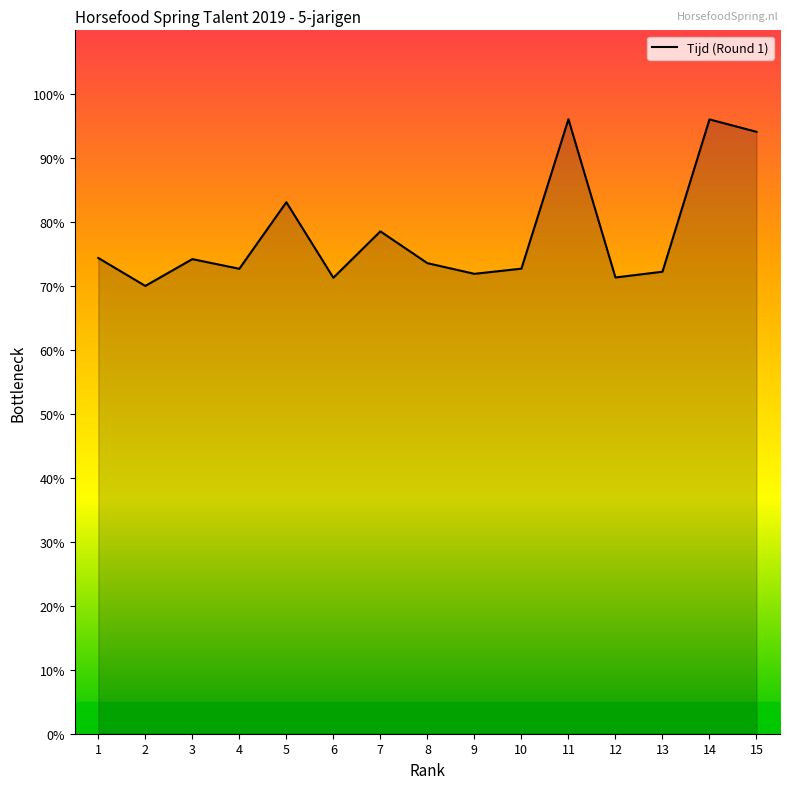

Reading left to right, transcribe all the data shown in this chart.

1=74.4	2=70.0	3=74.2	4=72.7	5=83.1	6=71.3	7=78.6	8=73.6	9=71.9	10=72.7	11=96.1	12=71.3	13=72.2	14=96.1	15=94.1